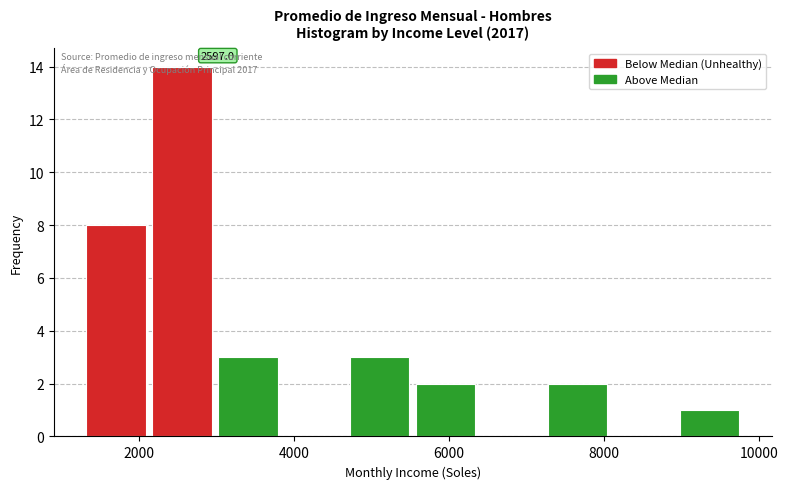

Which range on the x-axis has the tallest bar?

2200 to 3000